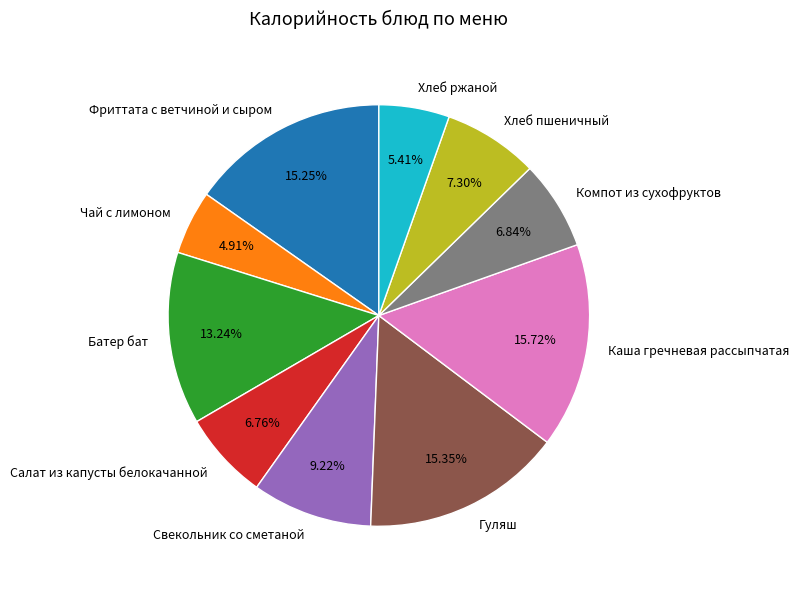

Count the number of slices in the pie.

10